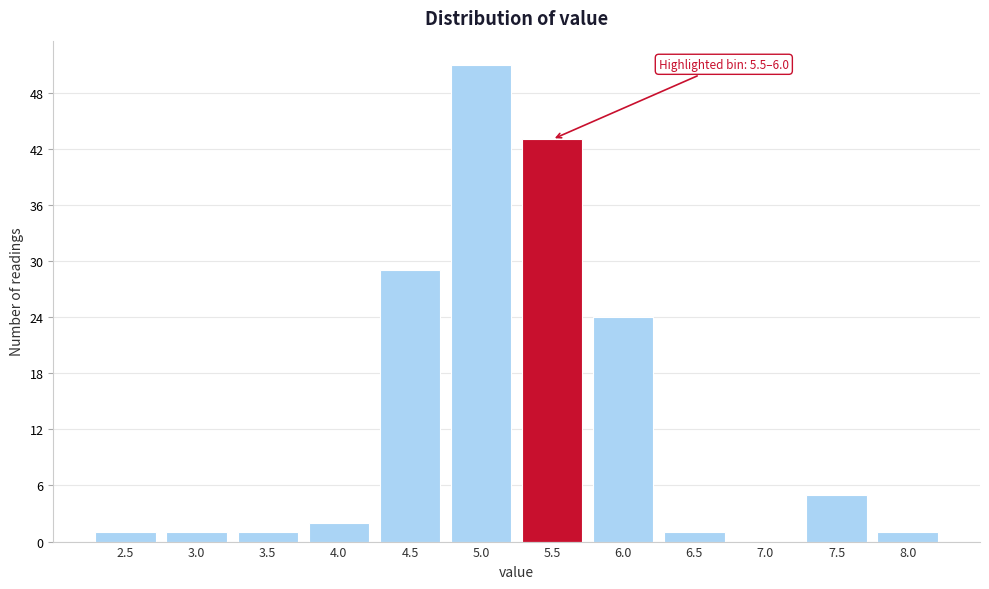

Reading left to right, list all the values displayed in this chart.

2.5=1	3.0=1	3.5=1	4.0=2	4.5=29	5.0=51	5.5=43	6.0=24	6.5=1	7.0=0	7.5=5	8.0=1